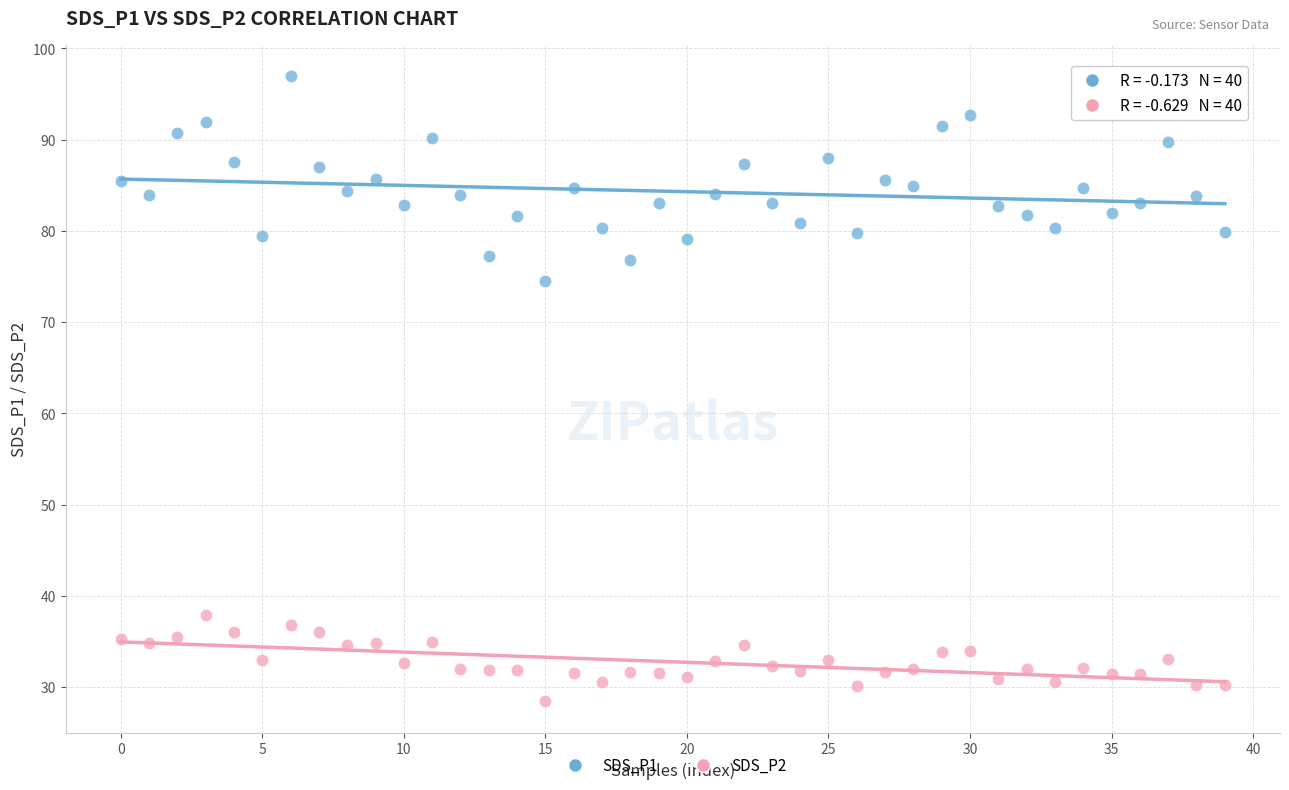

Which series has the largest Y range (max minus min)?

SDS_P1